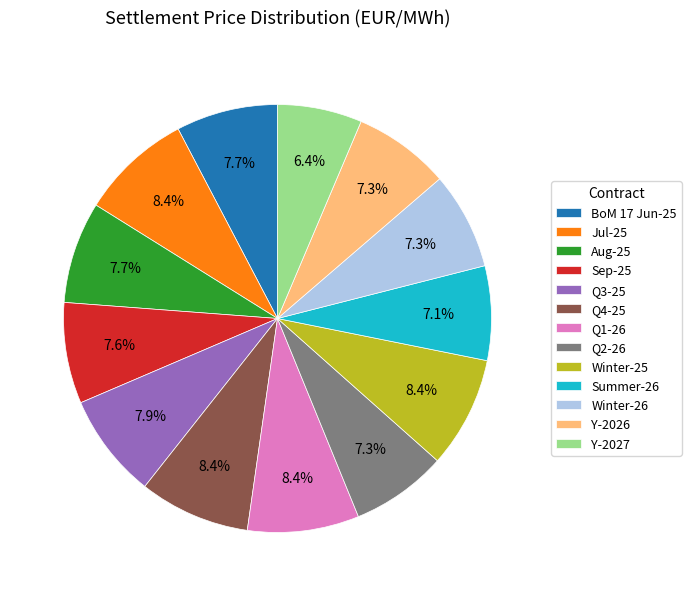

The Q1-26 slice represents 1% of the pie. True or false?

False